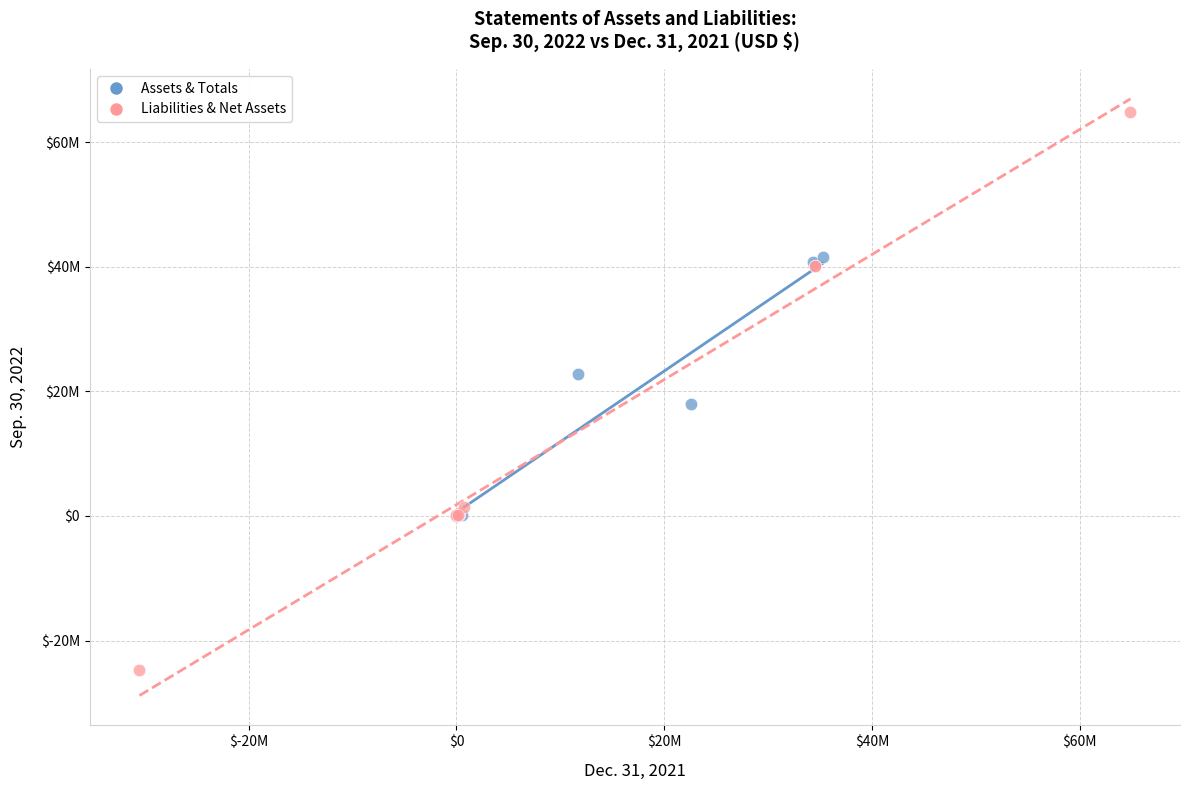

Which series has the largest Y range (max minus min)?

Liabilities & Net Assets